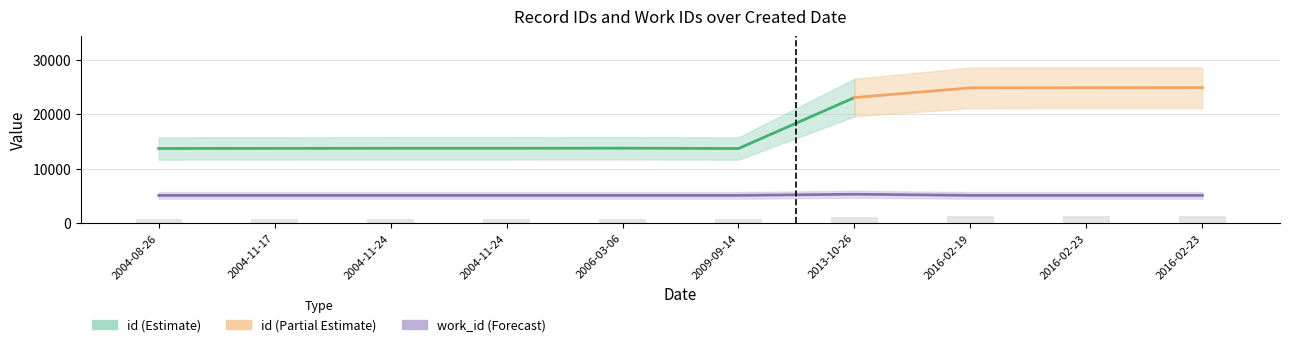

Which series has the widest spread of values?

id